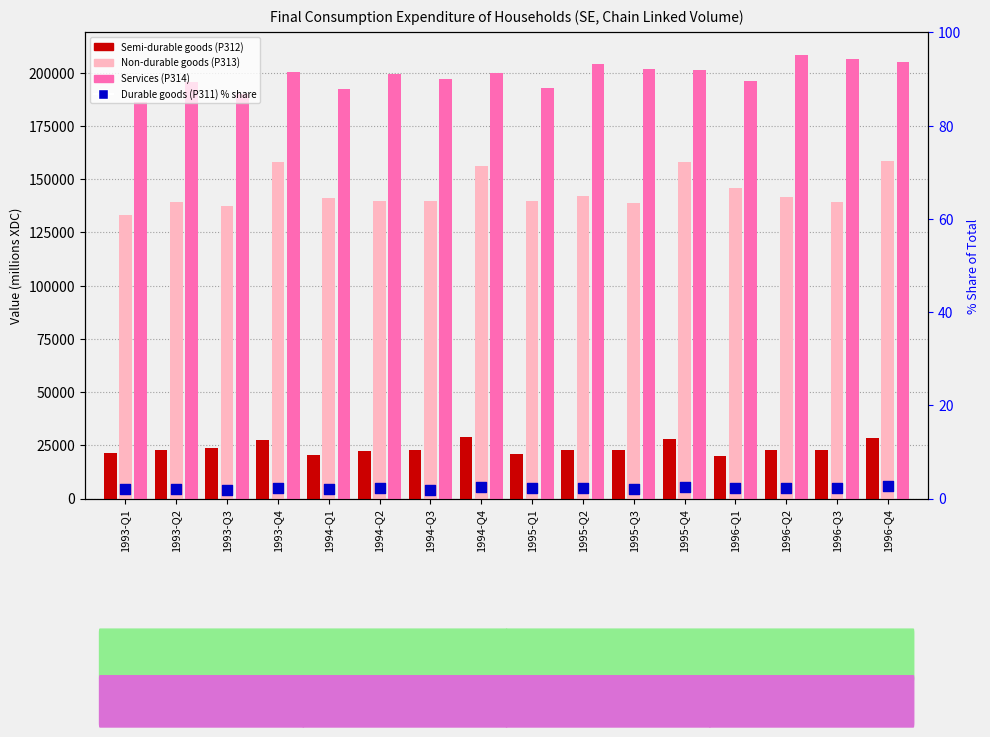

At how many categories does at least one series exceed 142642?

16